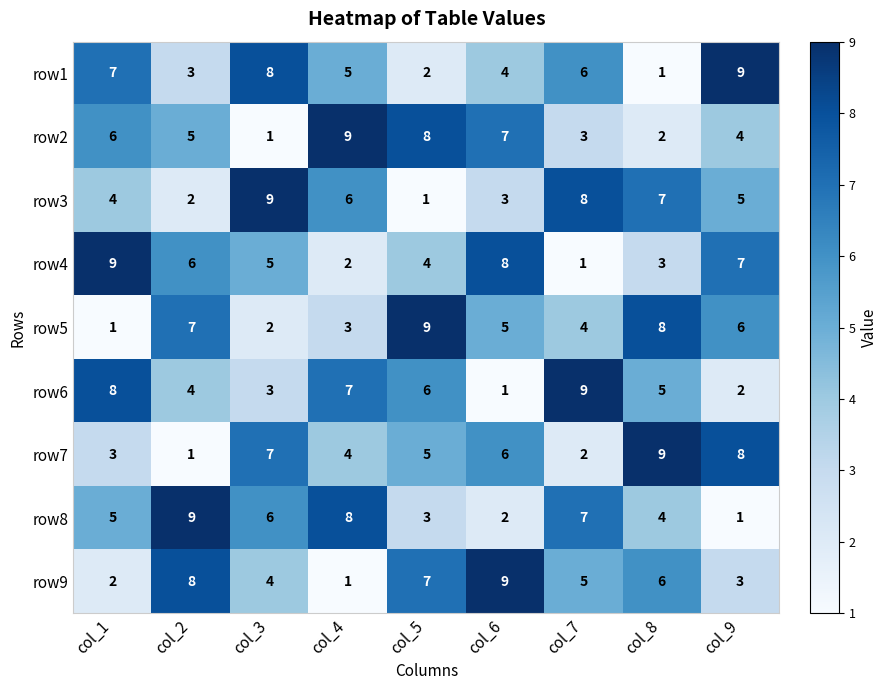

What is the average value of the row4 series?

5